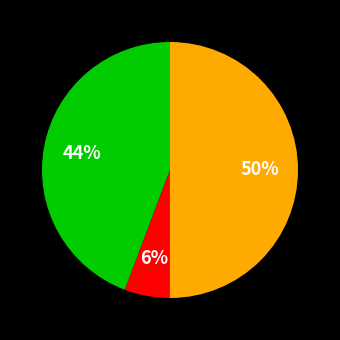

To the nearest percent, what is the average slice percentage?

33%